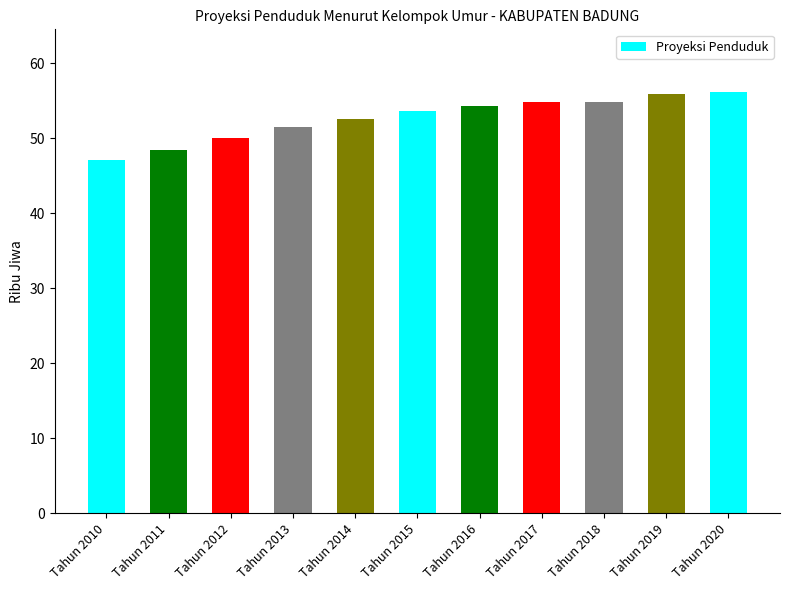

Which has a higher value, Tahun 2015 or Tahun 2013?

Tahun 2015